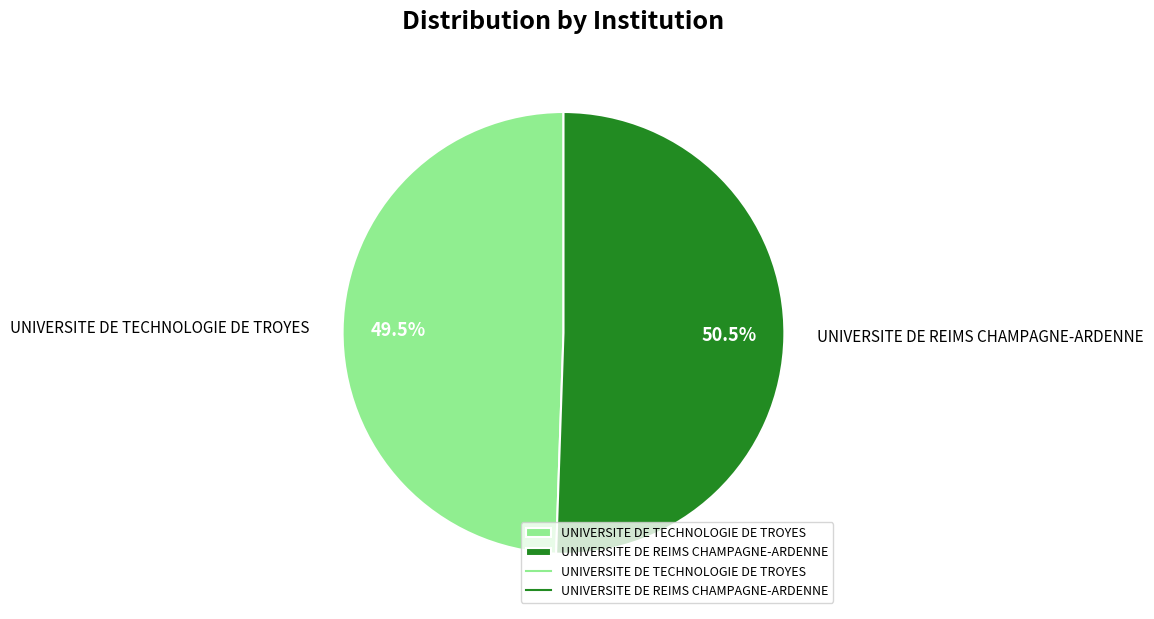

Which category accounts for the majority?

UNIVERSITE DE REIMS CHAMPAGNE-ARDENNE